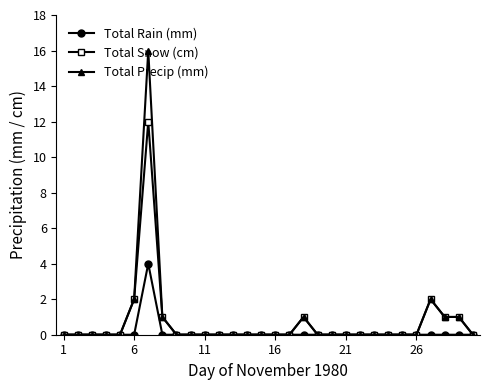

What is the greatest value displayed?

16